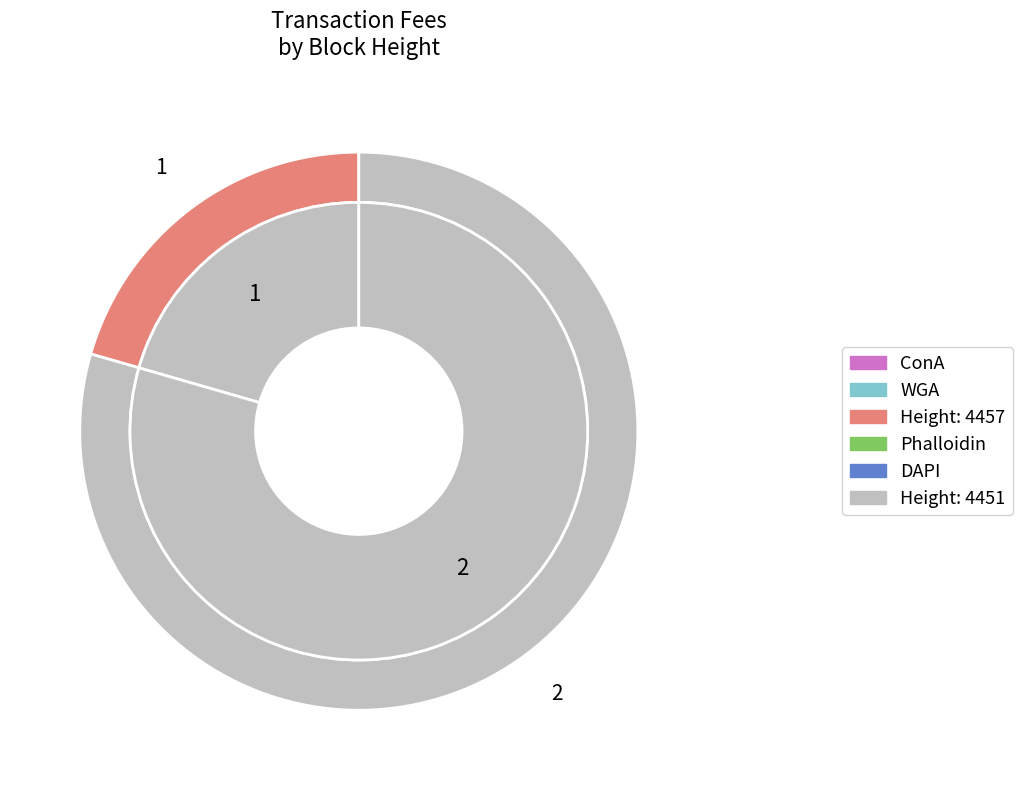

To the nearest percent, what portion does 4451 represent?

79%